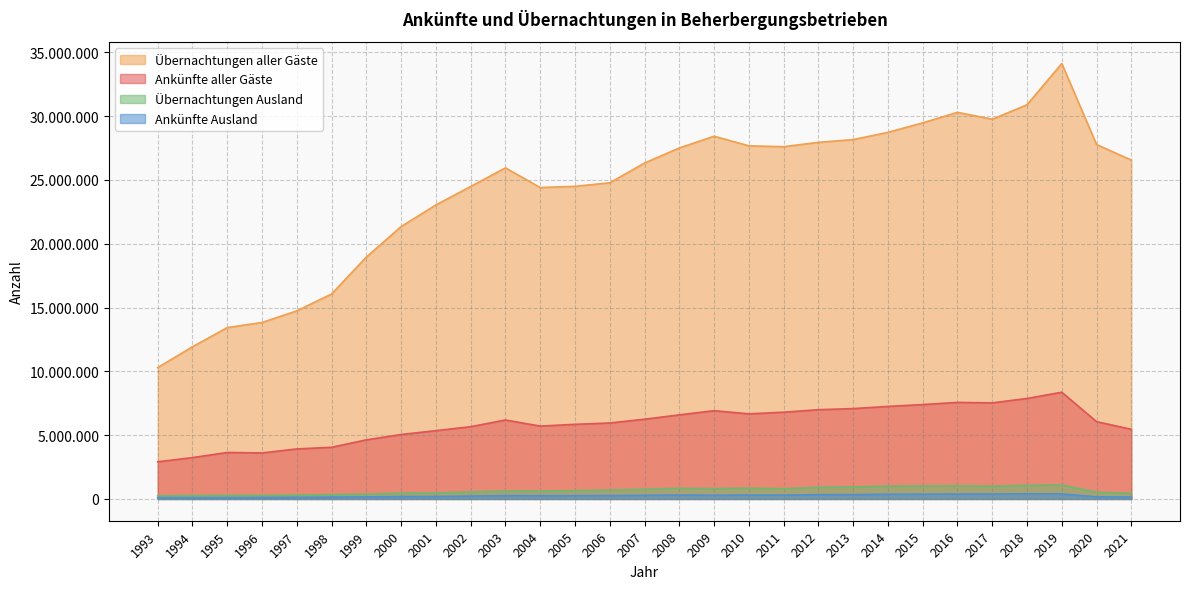

Is the value of Übernachtungen Ausland at 2016 greater than the value of Ankünfte Ausland at 2007?

Yes